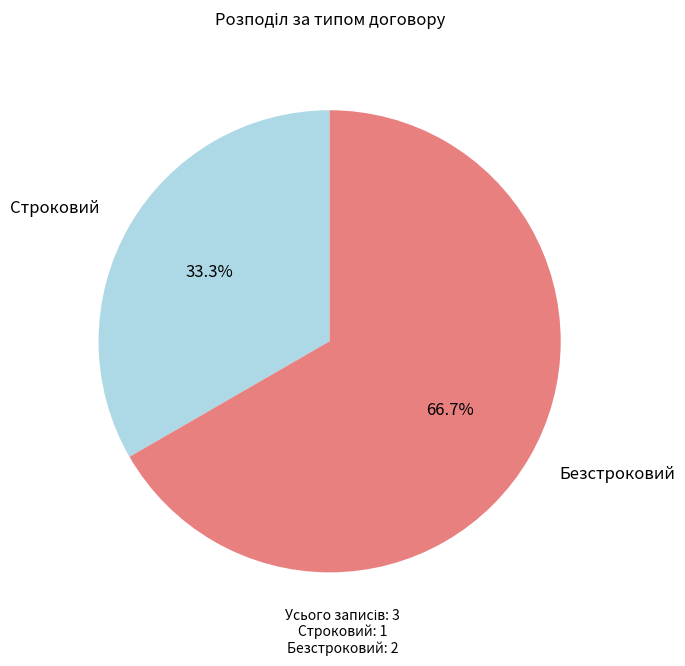

Is there a majority slice in this chart?

Yes